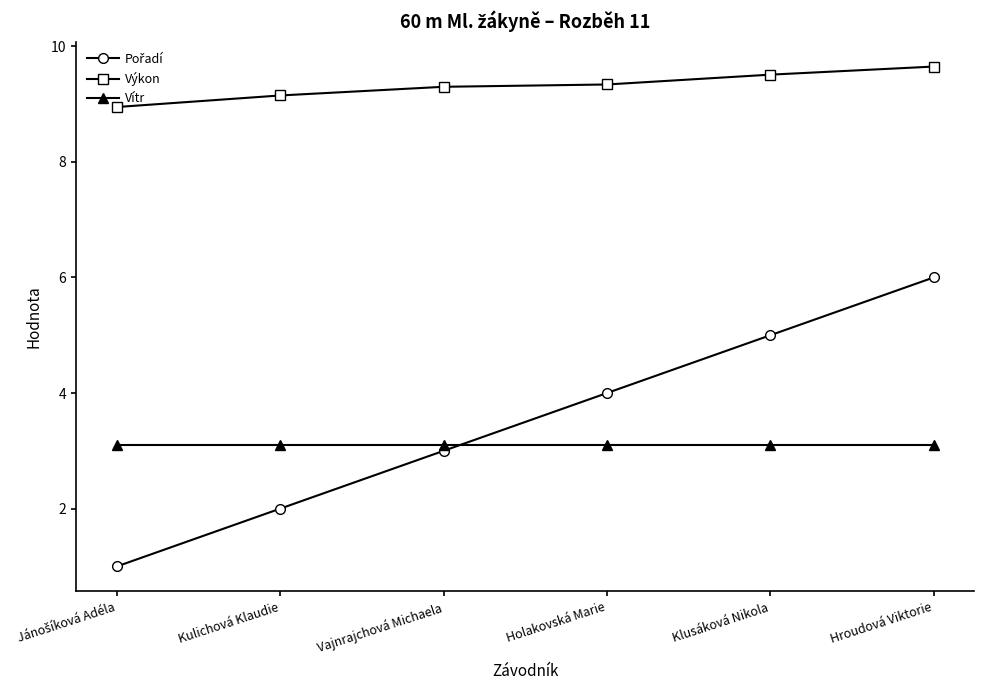

At which category does the chart reach its peak across all series?

Hroudová Viktorie